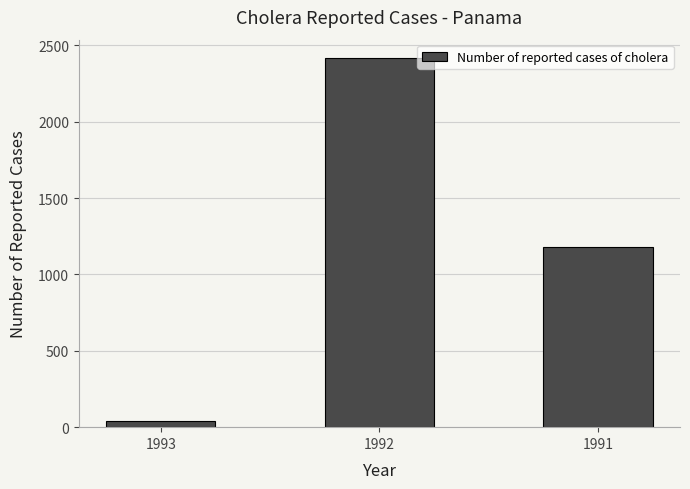

True or false: the data shows 2416 at 1992.

True